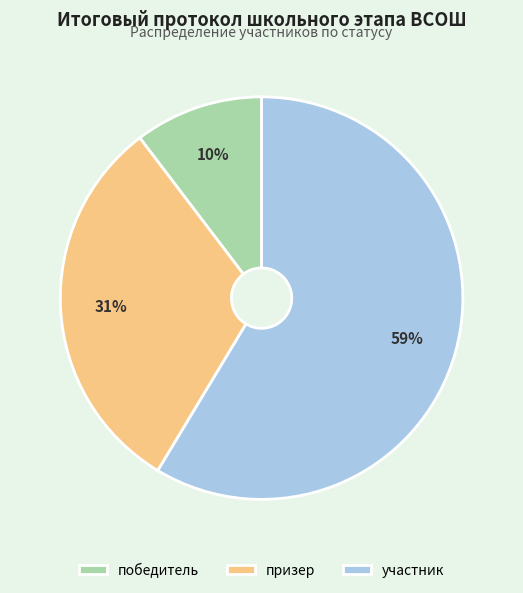

Rank the categories by value from highest to lowest.

участник, призер, победитель